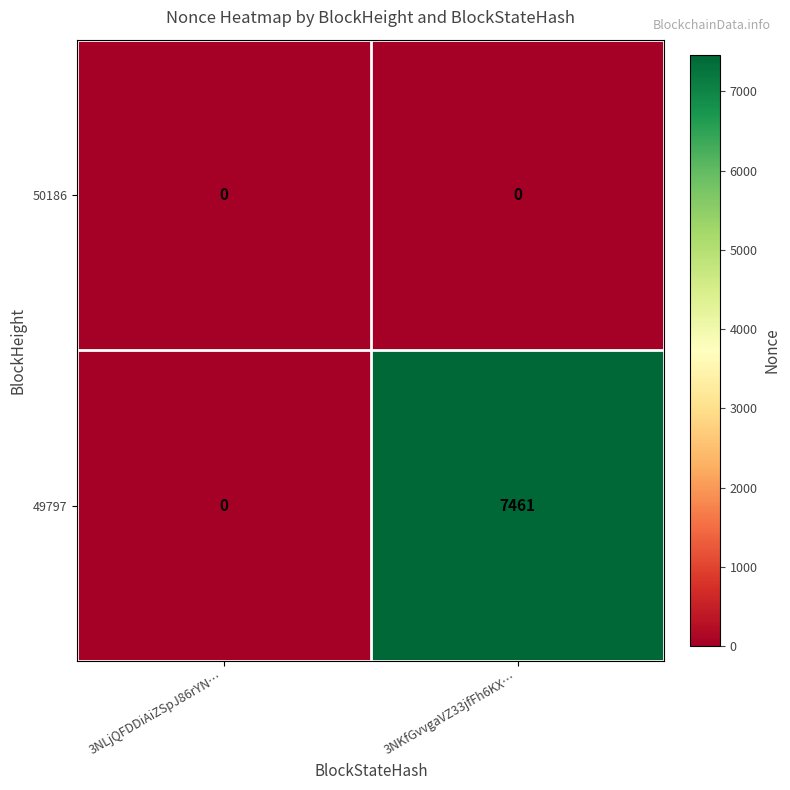

What is the greatest value displayed?

7461